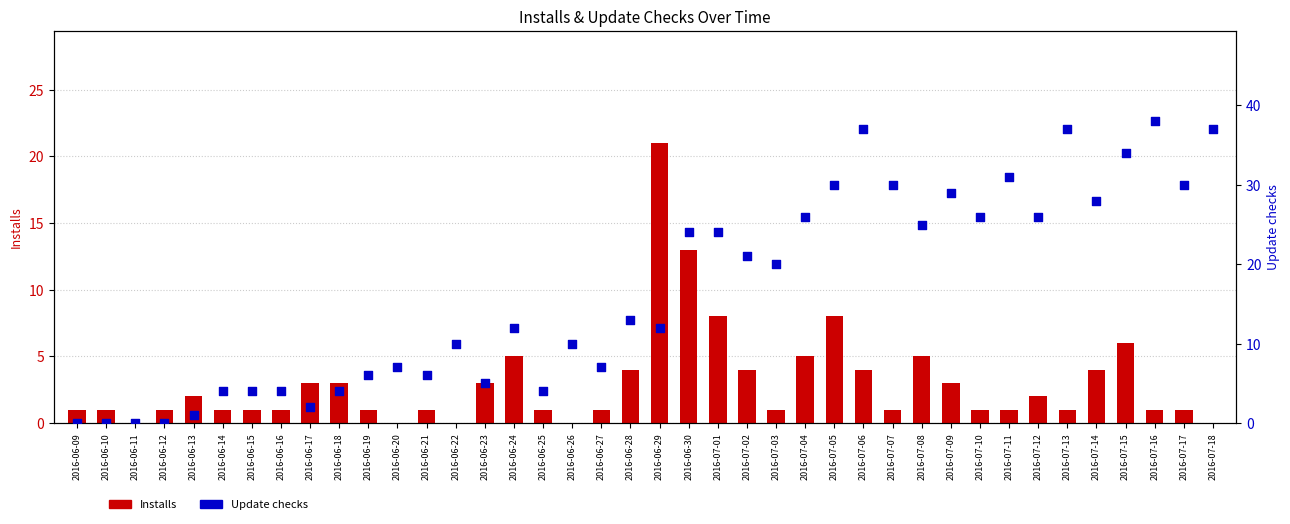

Which series contains the lowest Y value?

Installs